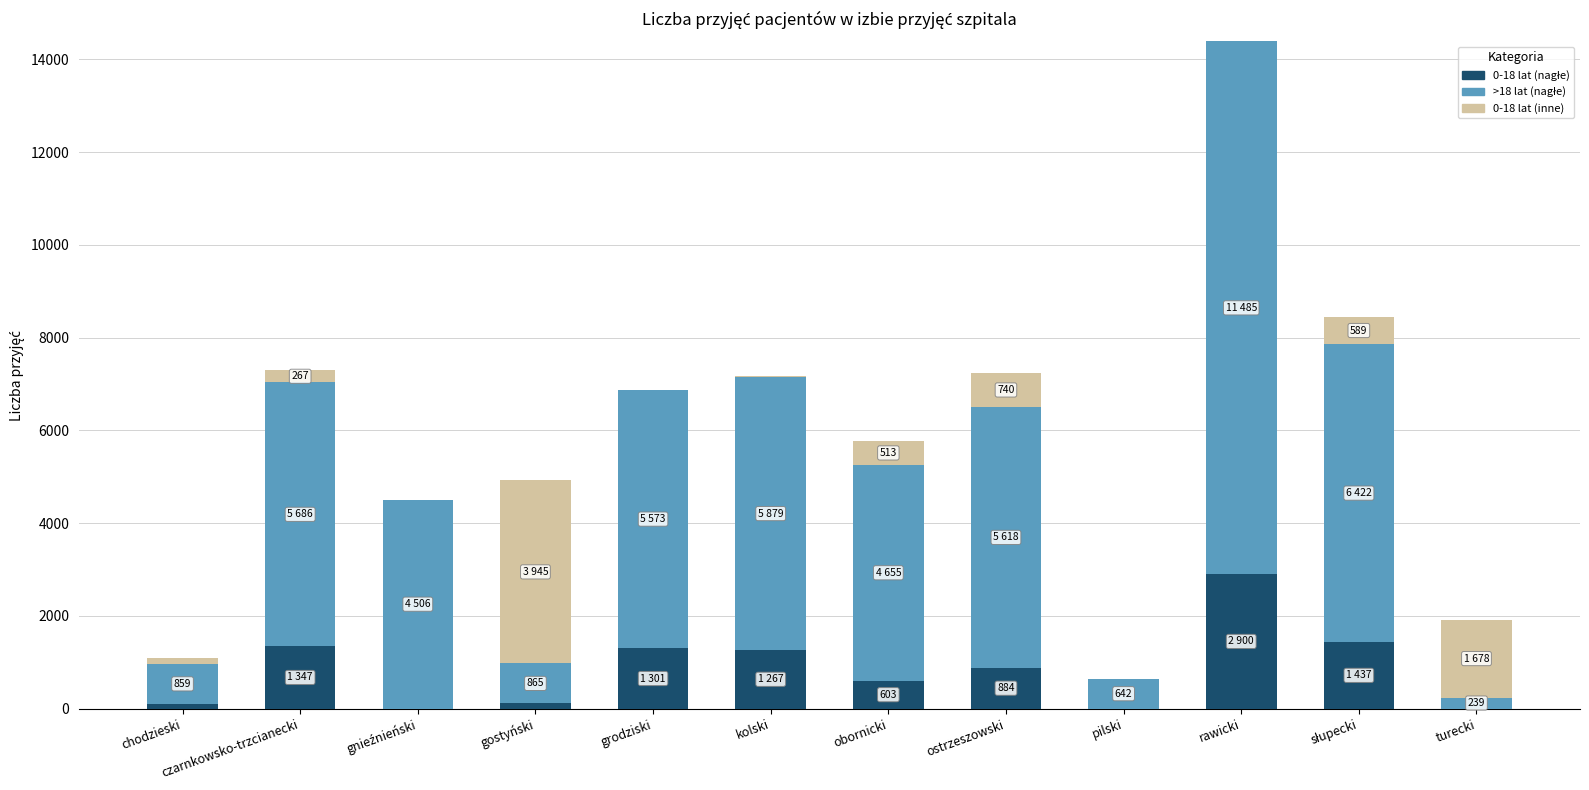

At which category is the sum across all series the highest?

rawicki